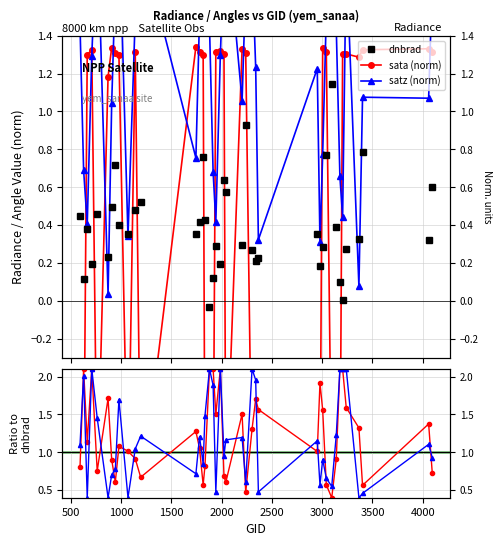

Reading right to left, what are all the values shown in this chart?

dnbrad: 0.6	0.3	0.8	0.3	0.3	0.0	0.1	0.4	1.1	0.8	0.3	0.2	0.4	0.2	0.2	0.3	0.9	0.3	0.6	0.6	0.2	0.3	0.1	-0.0	0.4	0.8	0.4	0.4	0.5	0.5	0.4	0.4	0.7	0.5	0.2	0.5	0.2	0.4	0.1	0.4
sata (norm): 1.3	1.3	1.3	1.3	1.3	1.3	-1.1	-1.1	-1.1	1.3	1.3	-1.0	-1.1	-1.1	-1.1	-1.1	1.3	1.3	-1.0	1.3	1.3	1.3	-1.1	-1.1	-1.0	1.3	1.3	1.3	-1.1	1.3	-1.1	1.3	1.3	1.3	1.2	-1.0	1.3	1.3	-1.1	-1.1
satz (norm): 1.7	1.1	1.1	0.1	1.8	0.4	0.7	1.4	1.9	1.5	0.8	0.3	1.2	0.3	1.2	1.8	1.7	1.1	2.0	1.8	1.3	0.4	0.7	1.5	1.9	1.9	1.5	0.8	1.9	1.5	0.3	2.0	1.7	1.0	0.0	2.0	1.3	0.4	0.7	1.5
sata ratio: 0.7	1.4	0.6	1.3	1.6	2.1	2.1	0.9	0.4	0.6	1.6	1.9	1.0	1.6	1.7	1.3	0.5	1.5	0.6	0.7	2.1	1.5	2.1	2.1	0.8	0.6	1.1	1.3	0.7	0.9	1.0	1.1	0.6	0.9	1.7	0.8	2.1	1.1	2.1	0.8
satz ratio: 0.9	1.1	0.5	0.4	2.1	2.1	2.1	1.2	0.5	0.7	0.9	0.6	1.2	0.5	2.0	2.1	0.6	1.2	1.2	1.0	2.1	0.5	1.9	2.1	1.5	0.8	1.2	0.7	1.2	1.0	0.4	1.7	0.8	0.7	0.4	1.5	2.1	0.4	2.0	1.1